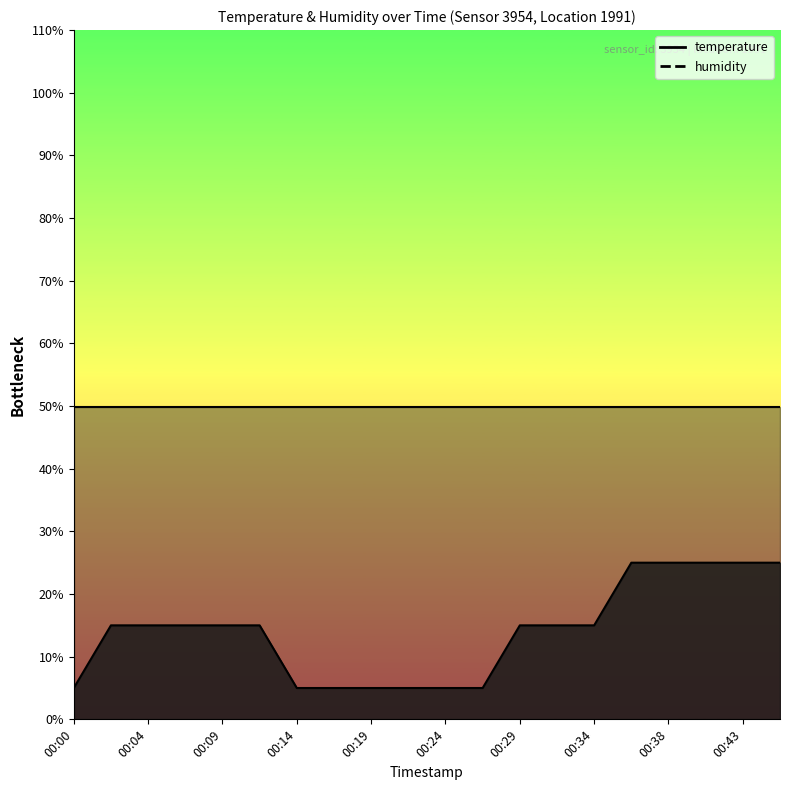

How many distinct data groups are displayed?

1